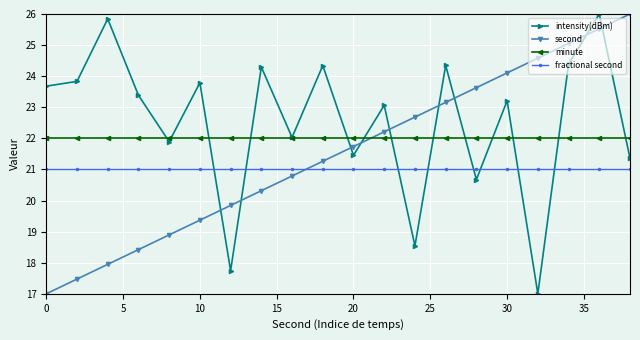

What is the minimum value shown in the chart?

17.0